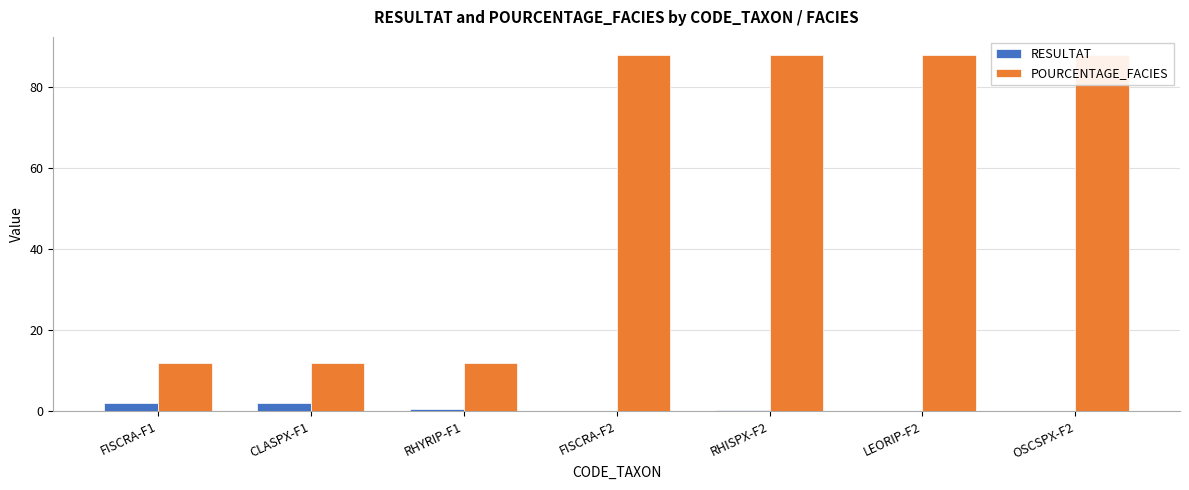

What is the value of the RESULTAT bar at the 2nd from the left?

2.0